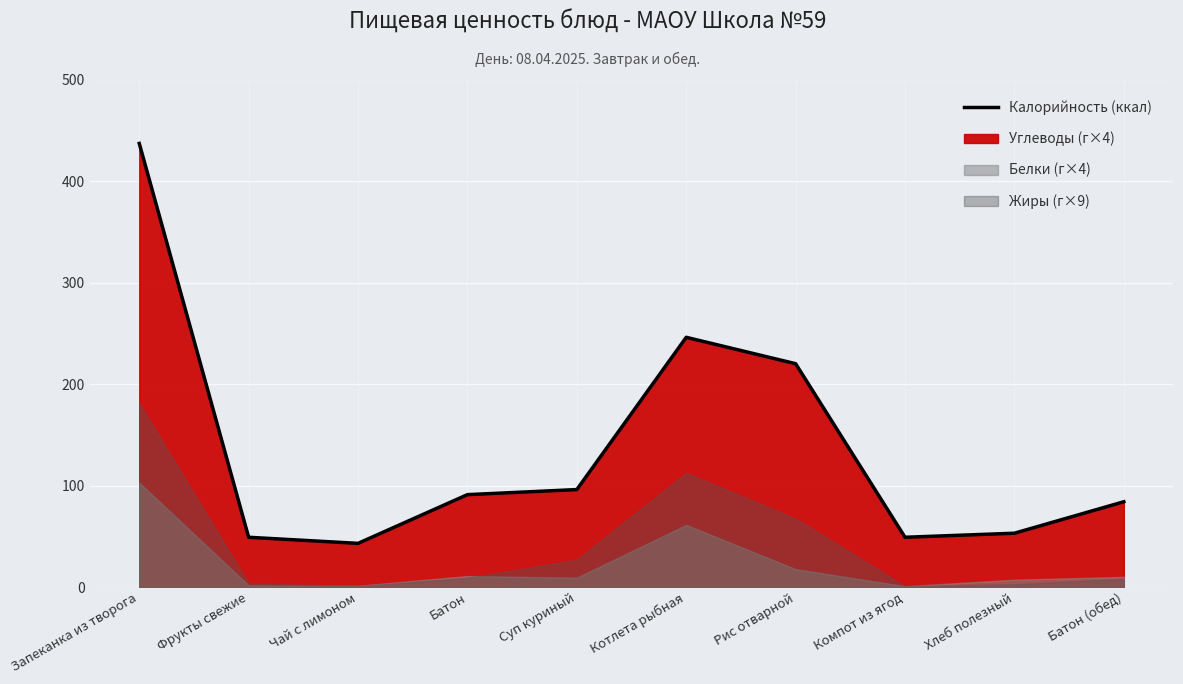

True or false: there are more than 0 points higher than both neighbors.

True